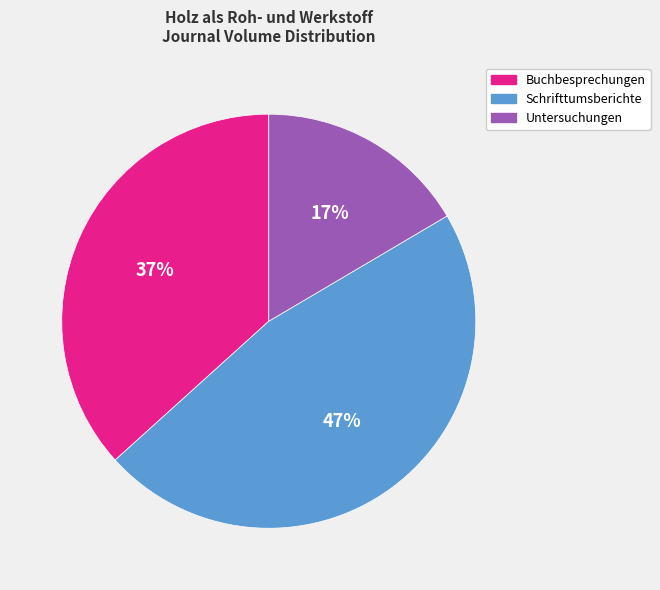

To the nearest percent, what is the combined percentage of Buchbesprechungen and Untersuchungen?

53%